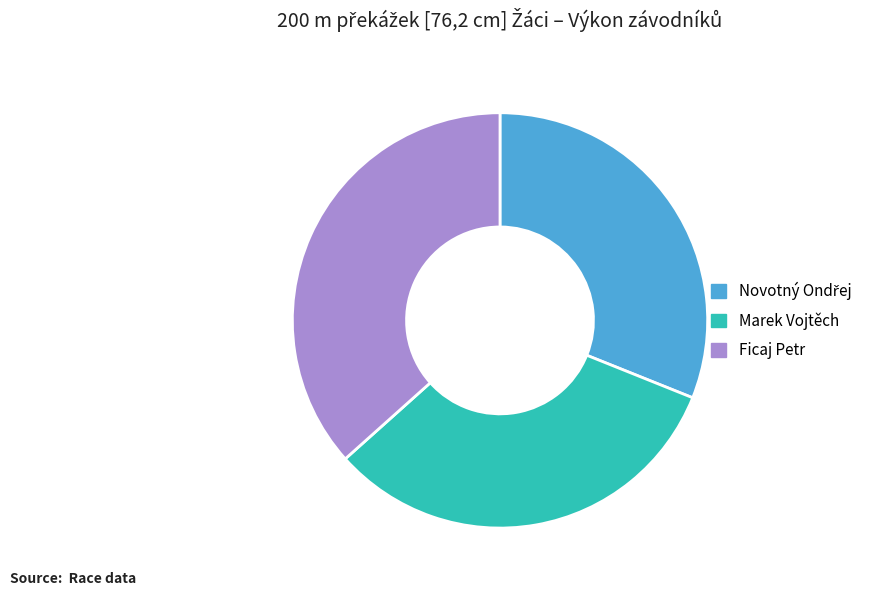

Is it true that Ficaj Petr is 22% of the pie?

False